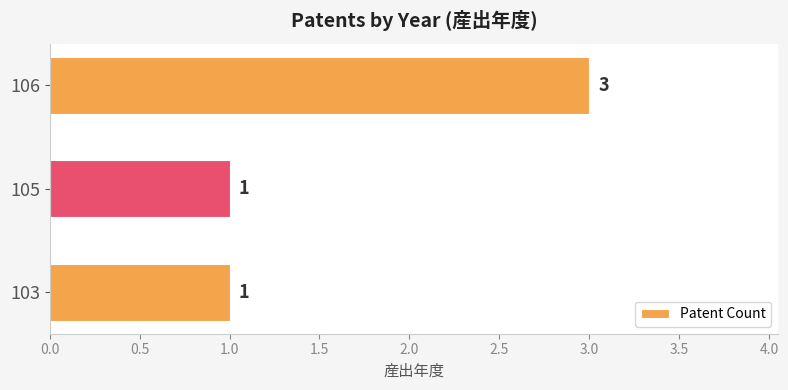

What is the change in value from 105 to 106?

+2